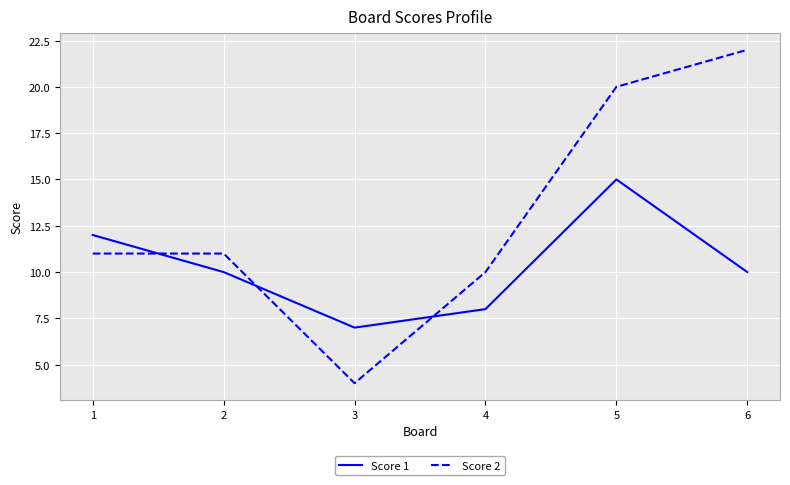

What is the spread (max minus min) of values at 1?

1